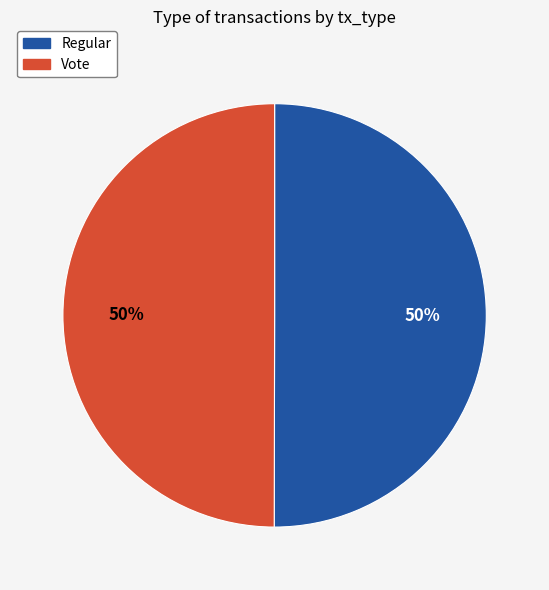

Approximately how many times larger is the value at Vote compared to Regular?

1.0